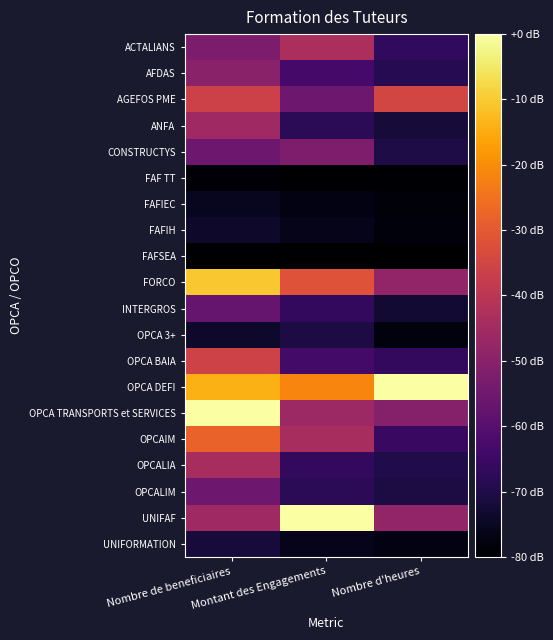

Reading left to right, list all the values displayed in this chart.

ACTALIANS: Nombre de beneficiaires=-52.8	Montant des Engagements=-43.4	Nombre d'heures=-67.0
AFDAS: Nombre de beneficiaires=-49.7	Montant des Engagements=-63.2	Nombre d'heures=-68.5
AGEFOS PME: Nombre de beneficiaires=-36.2	Montant des Engagements=-55.4	Nombre d'heures=-34.7
ANFA: Nombre de beneficiaires=-45.9	Montant des Engagements=-67.9	Nombre d'heures=-72.1
CONSTRUCTYS: Nombre de beneficiaires=-55.3	Montant des Engagements=-52.3	Nombre d'heures=-70.3
FAF TT: Nombre de beneficiaires=-79.3	Montant des Engagements=-79.7	Nombre d'heures=-79.7
FAFIEC: Nombre de beneficiaires=-75.4	Montant des Engagements=-77.4	Nombre d'heures=-78.5
FAFIH: Nombre de beneficiaires=-73.8	Montant des Engagements=-76.5	Nombre d'heures=-78.4
FAFSEA: Nombre de beneficiaires=-80.0	Montant des Engagements=-80.0	Nombre d'heures=-80.0
FORCO: Nombre de beneficiaires=-10.5	Montant des Engagements=-31.7	Nombre d'heures=-48.3
INTERGROS: Nombre de beneficiaires=-57.0	Montant des Engagements=-66.6	Nombre d'heures=-72.5
OPCA 3+: Nombre de beneficiaires=-73.8	Montant des Engagements=-70.7	Nombre d'heures=-77.9
OPCA BAIA: Nombre de beneficiaires=-35.8	Montant des Engagements=-63.7	Nombre d'heures=-66.7
OPCA DEFI: Nombre de beneficiaires=-14.1	Montant des Engagements=-21.4	Nombre d'heures=-0.0
OPCA TRANSPORTS et SERVICES: Nombre de beneficiaires=-0.0	Montant des Engagements=-46.2	Nombre d'heures=-50.7
OPCAIM: Nombre de beneficiaires=-28.0	Montant des Engagements=-44.0	Nombre d'heures=-65.6
OPCALIA: Nombre de beneficiaires=-44.1	Montant des Engagements=-66.6	Nombre d'heures=-70.0
OPCALIM: Nombre de beneficiaires=-55.6	Montant des Engagements=-68.0	Nombre d'heures=-70.9
UNIFAF: Nombre de beneficiaires=-45.7	Montant des Engagements=-0.0	Nombre d'heures=-48.3
UNIFORMATION: Nombre de beneficiaires=-71.7	Montant des Engagements=-76.0	Nombre d'heures=-77.4